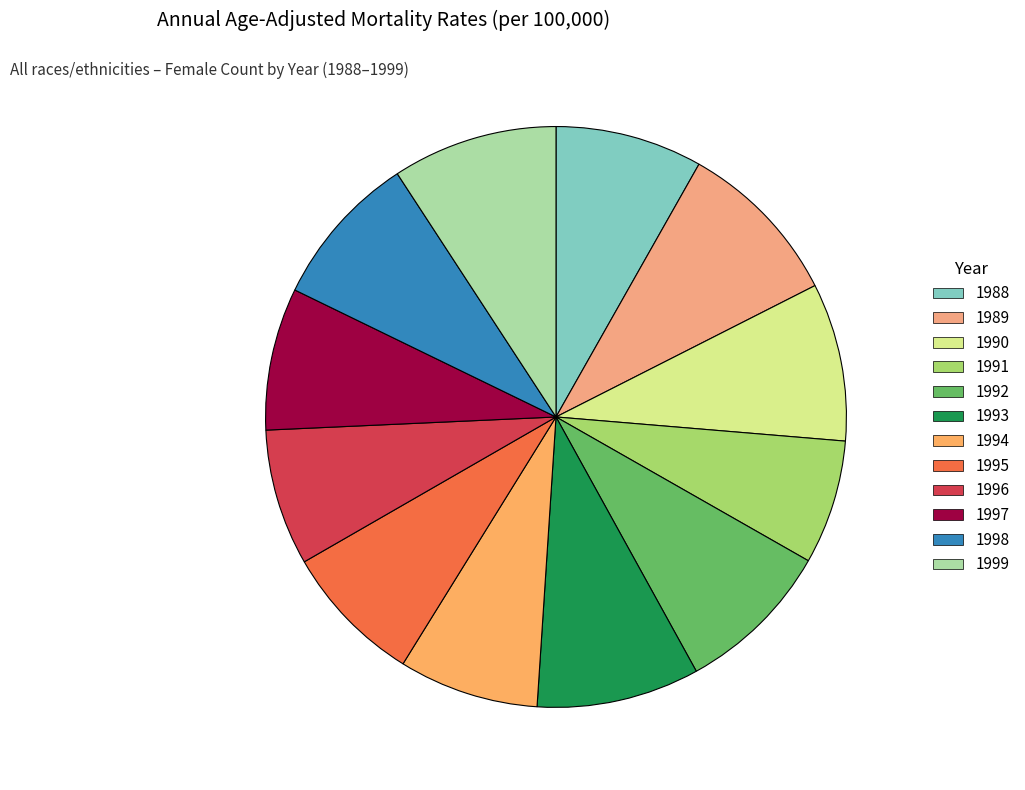

To the nearest percent, what portion does 1999 represent?

9%